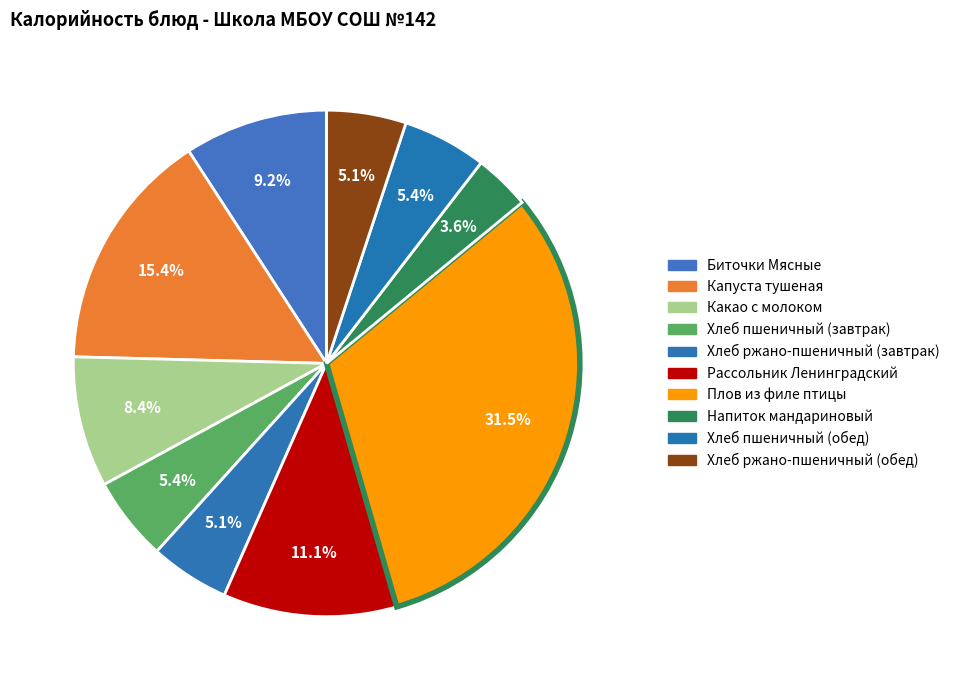

How many segments does this pie chart have?

10